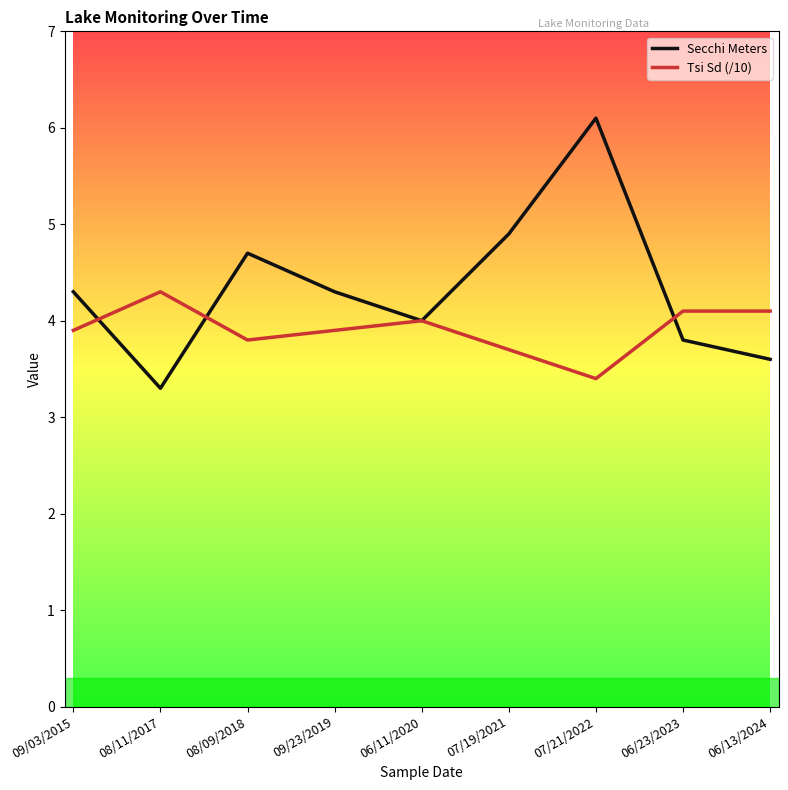

What value does the Secchi Meters series have at 09/23/2019?

4.3